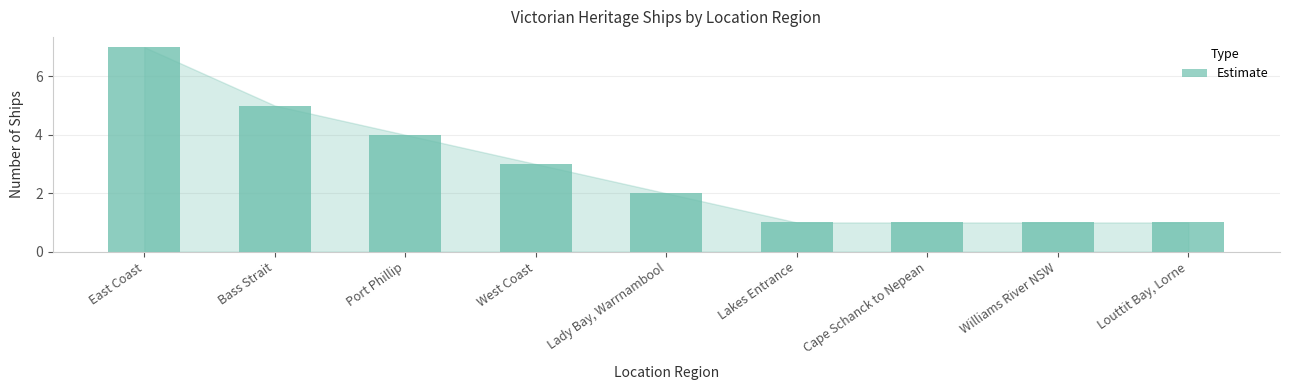

Are the bars grouped side by side (vs. stacked)?

No